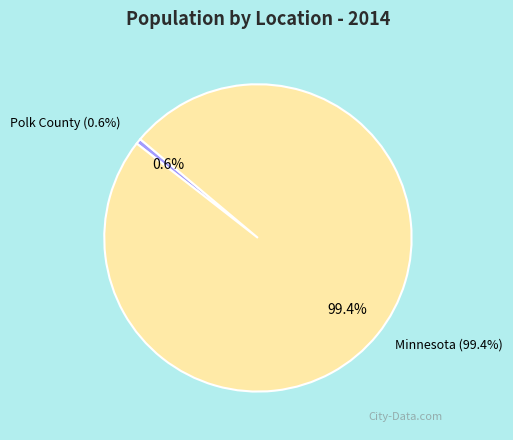

How many slices are in this pie chart?

2